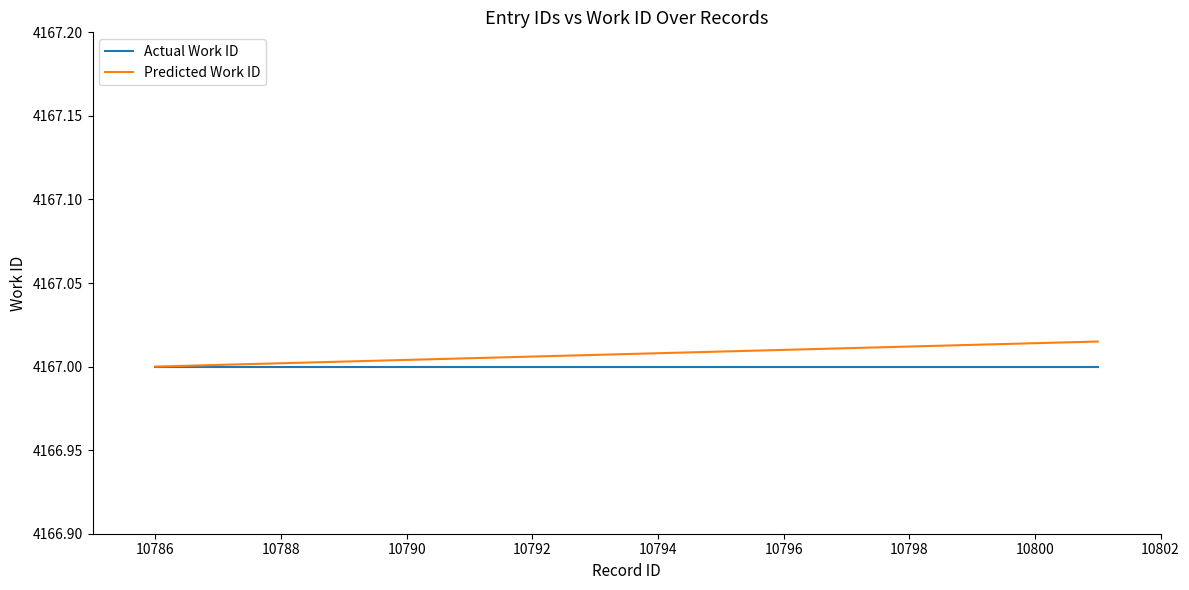

List the series in order of their peak value, highest first.

Predicted Work ID, Actual Work ID